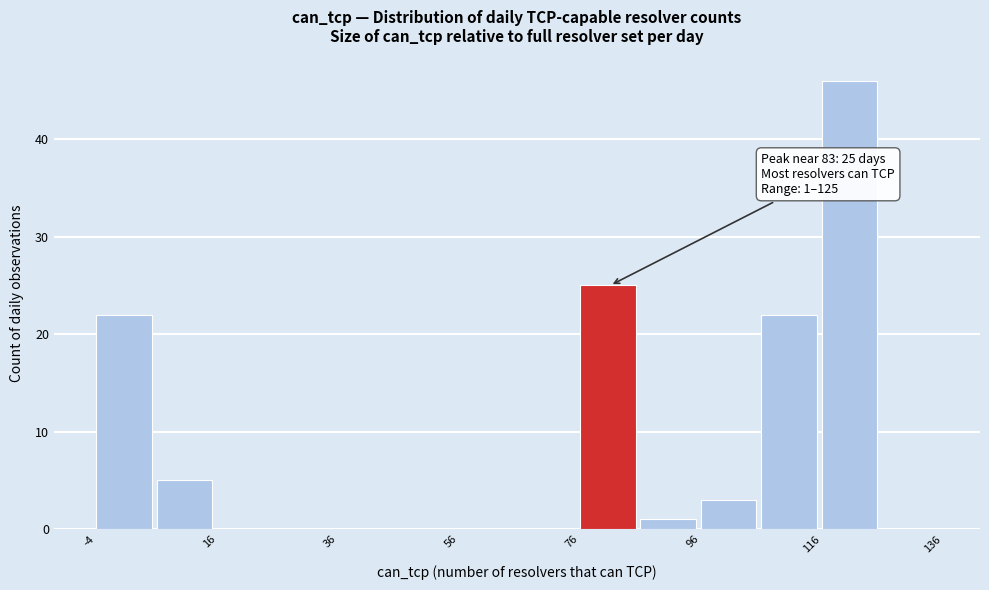

Which range on the x-axis has the tallest bar?

116 to 126